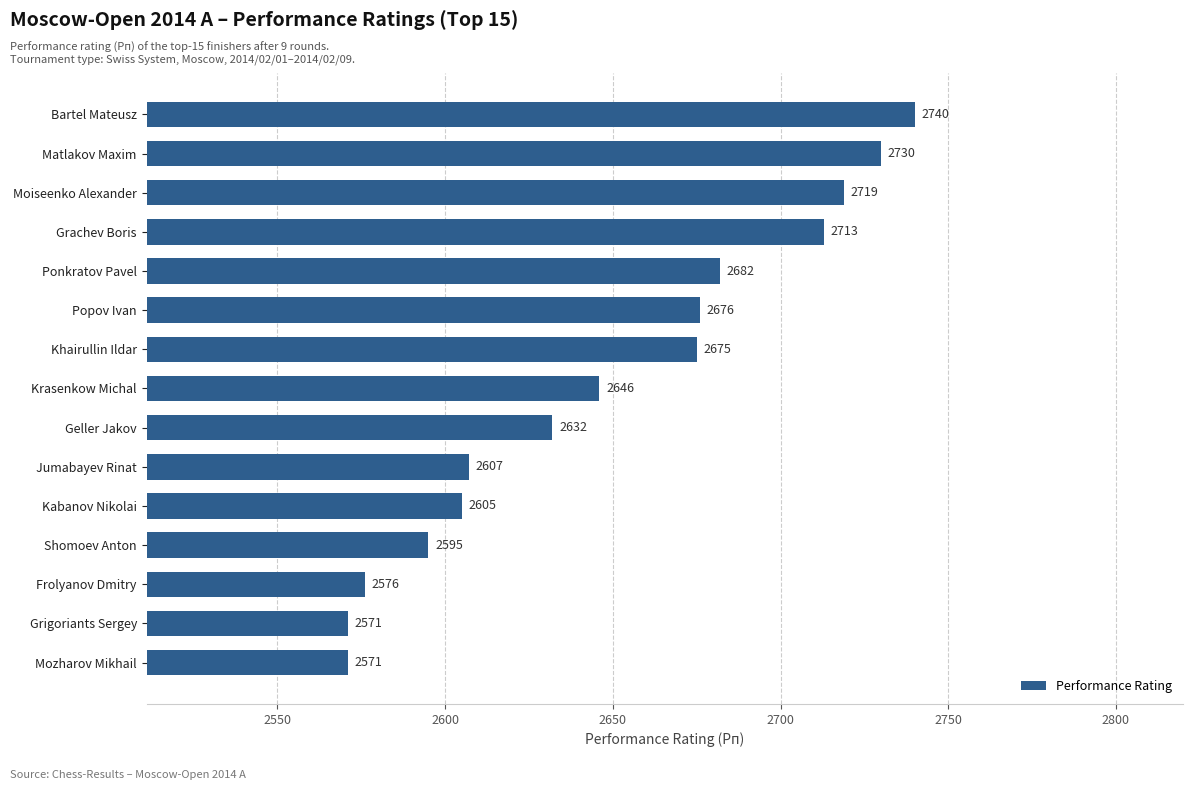

Reading top to bottom, what are all the values shown in this chart?

2740	2730	2719	2713	2682	2676	2675	2646	2632	2607	2605	2595	2576	2571	2571